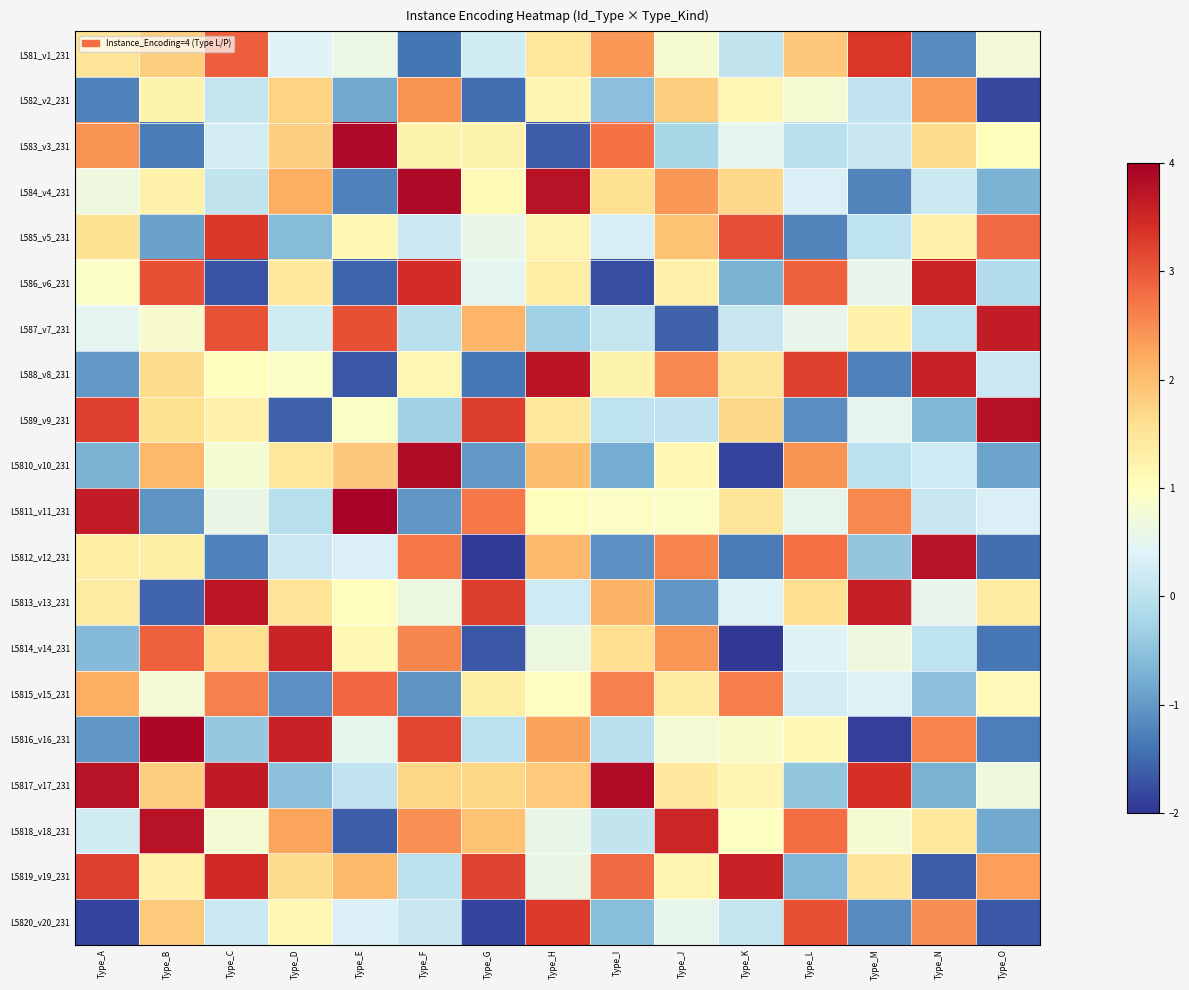

Rank the series by their maximum value, from highest to lowest.

L5811_v11_231, L5816_v16_231, L584_v4_231, L583_v3_231, L5817_v17_231, L5810_v10_231, L589_v9_231, L5812_v12_231, L5818_v18_231, L588_v8_231, L5813_v13_231, L587_v7_231, L5819_v19_231, L586_v6_231, L5814_v14_231, L581_v1_231, L585_v5_231, L5820_v20_231, L5815_v15_231, L582_v2_231